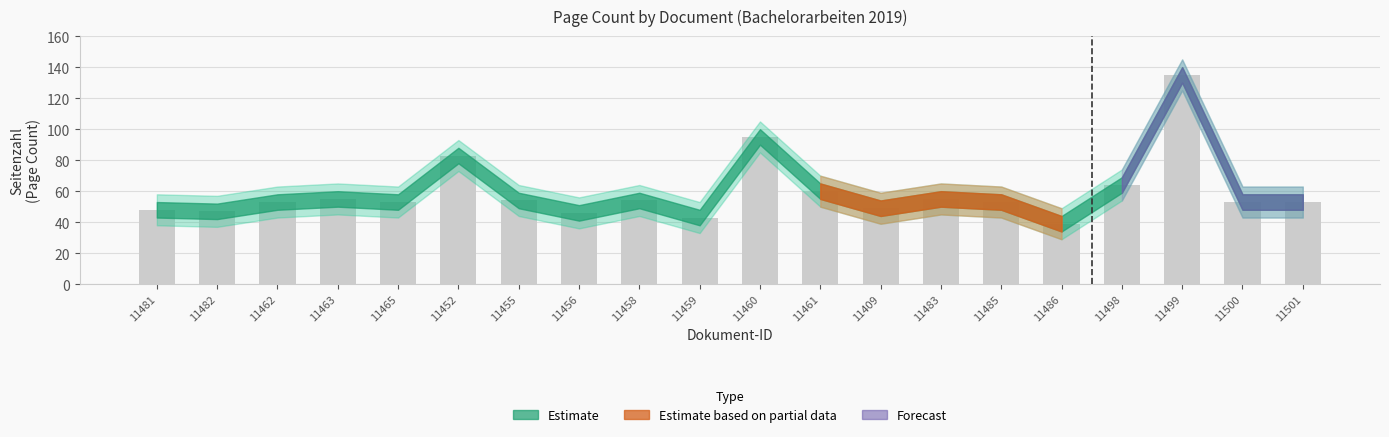

What is the change in value from 11486 to 11499?

+96